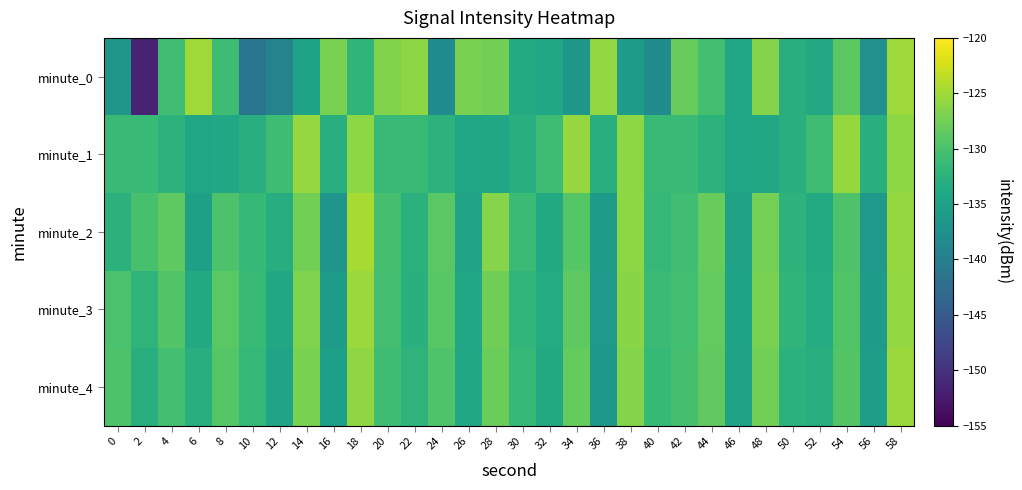

Reading left to right, what are all the values shown in this chart?

minute_0: 0=-136.4	2=-151.6	4=-130.8	6=-124.9	8=-130.9	10=-141.2	12=-139.4	14=-134.8	16=-127.0	18=-132.1	20=-126.6	22=-125.9	24=-137.9	26=-127.1	28=-127.4	30=-133.6	32=-134.2	34=-136.5	36=-125.6	38=-135.7	40=-137.9	42=-128.2	44=-130.4	46=-134.3	48=-126.5	50=-132.9	52=-133.9	54=-128.8	56=-137.2	58=-125.1
minute_1: 0=-131.4	2=-131.3	4=-132.4	6=-134.3	8=-134.0	10=-133.1	12=-130.9	14=-125.5	16=-133.0	18=-126.0	20=-131.4	22=-131.3	24=-132.4	26=-134.3	28=-134.0	30=-133.1	32=-130.9	34=-125.5	36=-133.0	38=-126.0	40=-131.4	42=-131.3	44=-132.4	46=-134.3	48=-134.0	50=-133.1	52=-130.9	54=-125.5	56=-133.0	58=-126.0
minute_2: 0=-132.5	2=-130.2	4=-128.7	6=-135.1	8=-129.8	10=-131.6	12=-133.2	14=-127.4	16=-136.8	18=-124.6	20=-130.3	22=-132.7	24=-128.9	26=-134.5	28=-126.3	30=-131.1	32=-133.8	34=-129.2	36=-135.6	38=-125.9	40=-131.7	42=-130.8	44=-128.1	46=-134.9	48=-127.3	50=-132.4	52=-133.6	54=-129.8	56=-136.2	58=-125.5
minute_3: 0=-130.1	2=-132.3	4=-129.5	6=-133.7	8=-128.9	10=-131.4	12=-134.2	14=-126.8	16=-135.9	18=-125.3	20=-130.5	22=-132.8	24=-129.1	26=-134.3	28=-127.6	30=-131.9	32=-133.5	34=-128.7	36=-136.1	38=-126.2	40=-131.2	42=-130.6	44=-128.4	46=-134.7	48=-127.1	50=-132.1	52=-133.3	54=-129.5	56=-135.8	58=-125.7
minute_4: 0=-129.8	2=-133.1	4=-130.4	6=-132.9	8=-129.2	10=-131.7	12=-134.5	14=-127.1	16=-135.3	18=-125.8	20=-130.9	22=-132.2	24=-129.7	26=-134.1	28=-127.9	30=-131.6	32=-133.8	34=-128.3	36=-136.4	38=-126.5	40=-131.5	42=-130.3	44=-128.6	46=-134.8	48=-127.4	50=-132.6	52=-133.1	54=-129.3	56=-135.5	58=-125.2